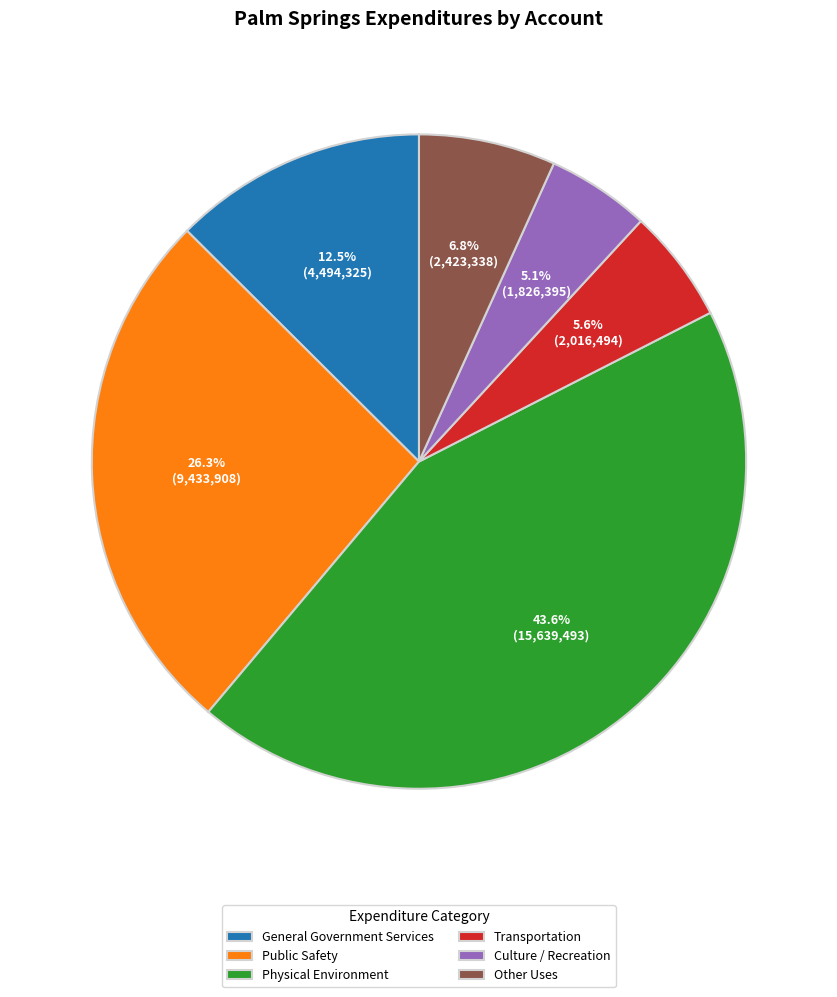

Is there any slice that represents more than half of the pie?

No